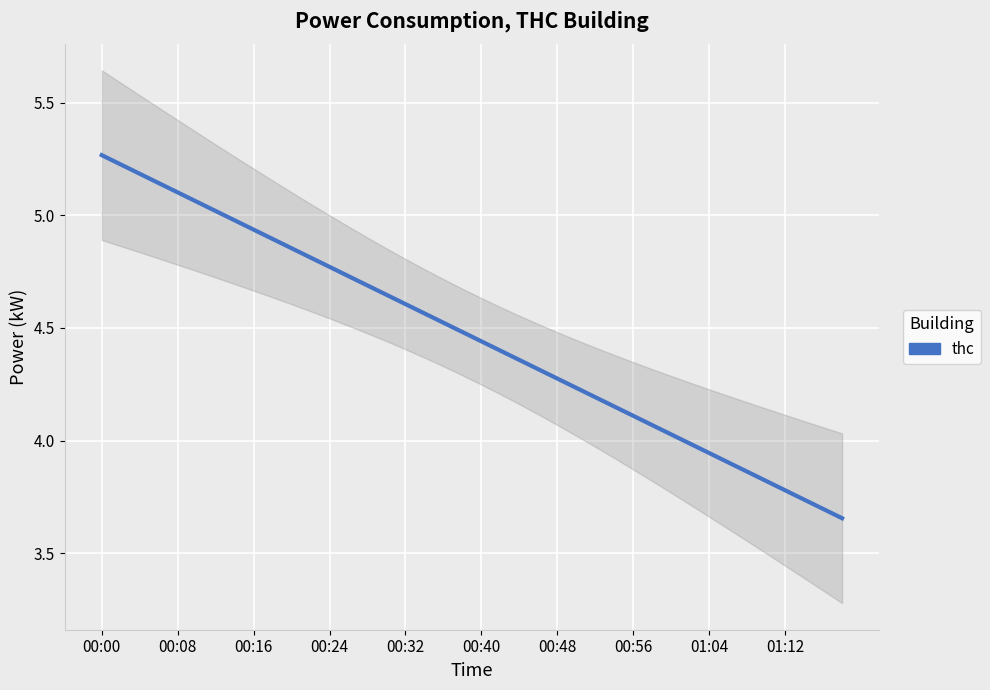

What is the change in value from 00:00 to 00:56?

-1.2